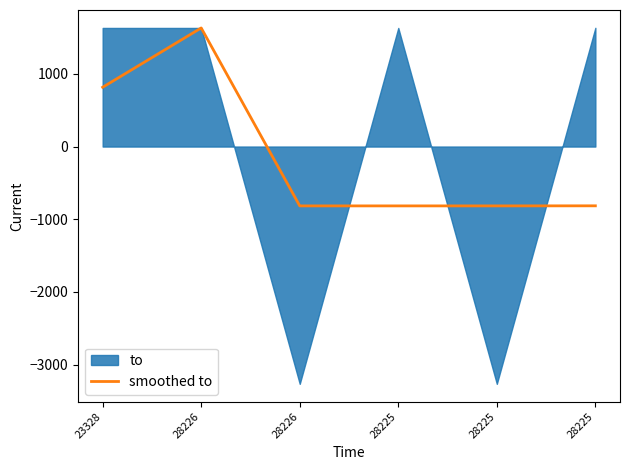

List the labels in order of value, largest first.

28226, 23328, 28225, 28226, 28225, 28225